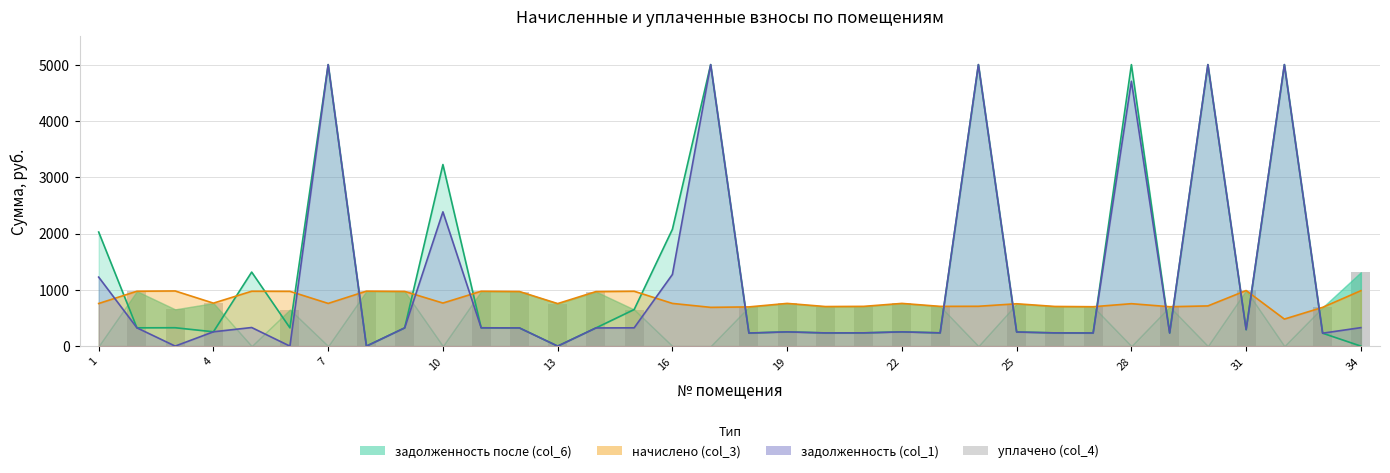

The начислено (col_3) line series shows 1087.2 at 22. True or false?

False